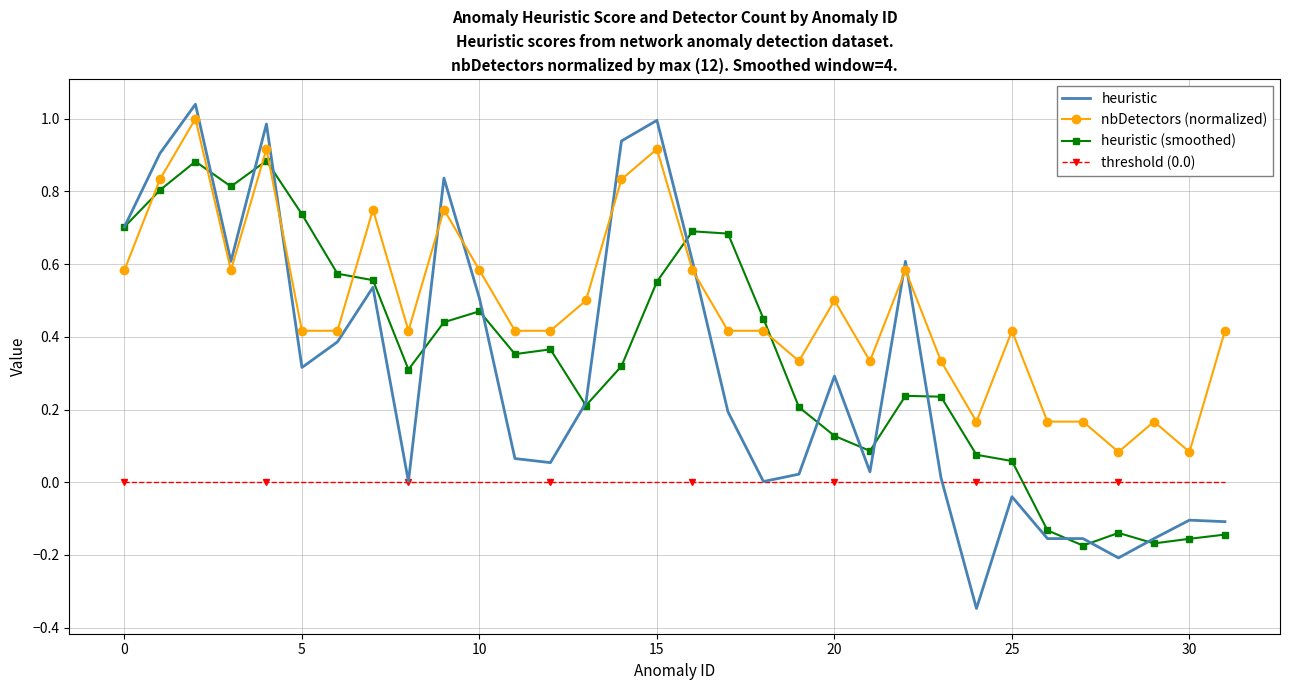

Which series has the widest spread of values?

heuristic